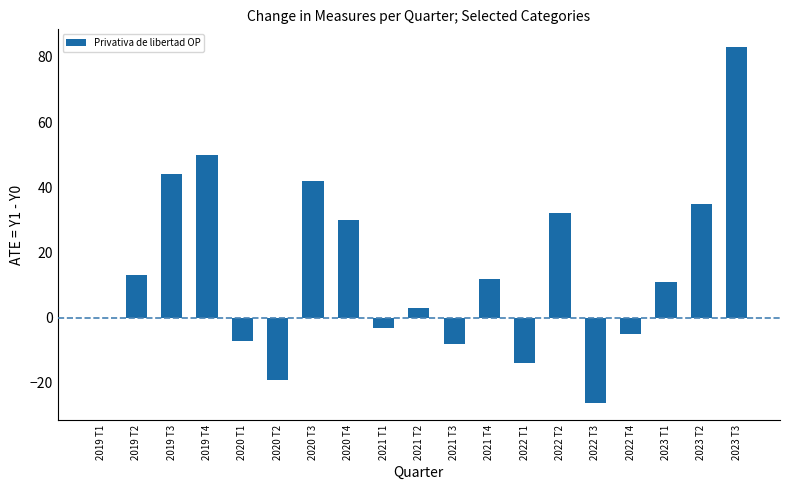

The value at 2020 T2 is -29. True or false?

False